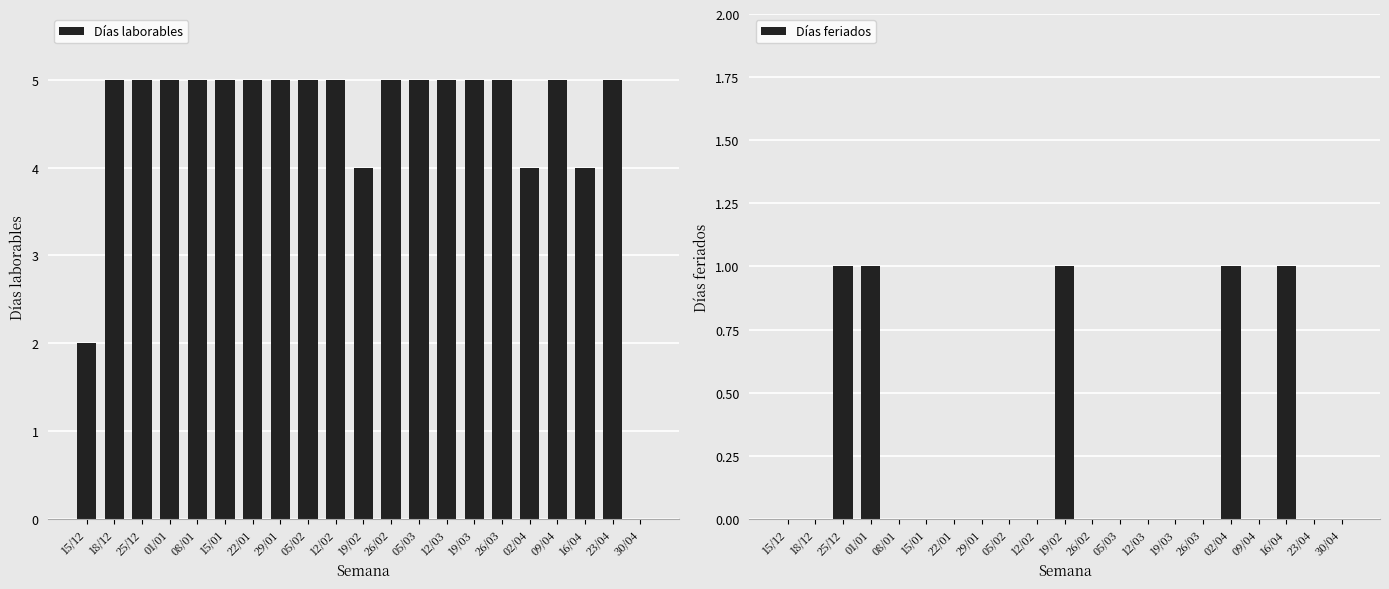

Rank the categories by Días feriados value from lowest to highest.

15/12, 18/12, 08/01, 15/01, 22/01, 29/01, 05/02, 12/02, 26/02, 05/03, 12/03, 19/03, 26/03, 09/04, 23/04, 30/04, 25/12, 01/01, 19/02, 02/04, 16/04